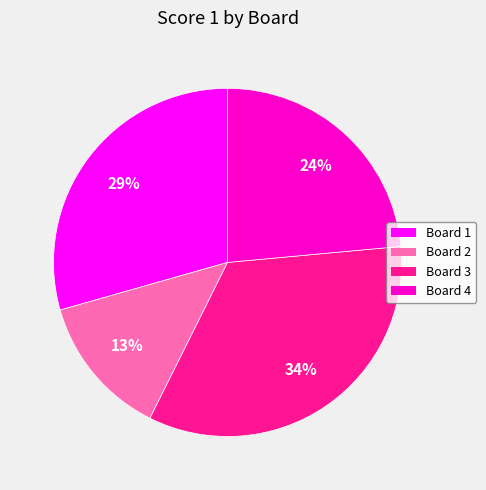

Combined, do Board 1 and Board 3 account for over 50%?

Yes